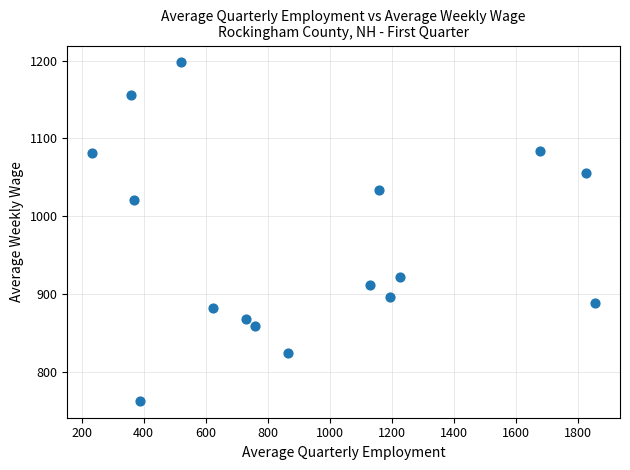

What Y value in the scatter plot is closest to 980?

1020.9